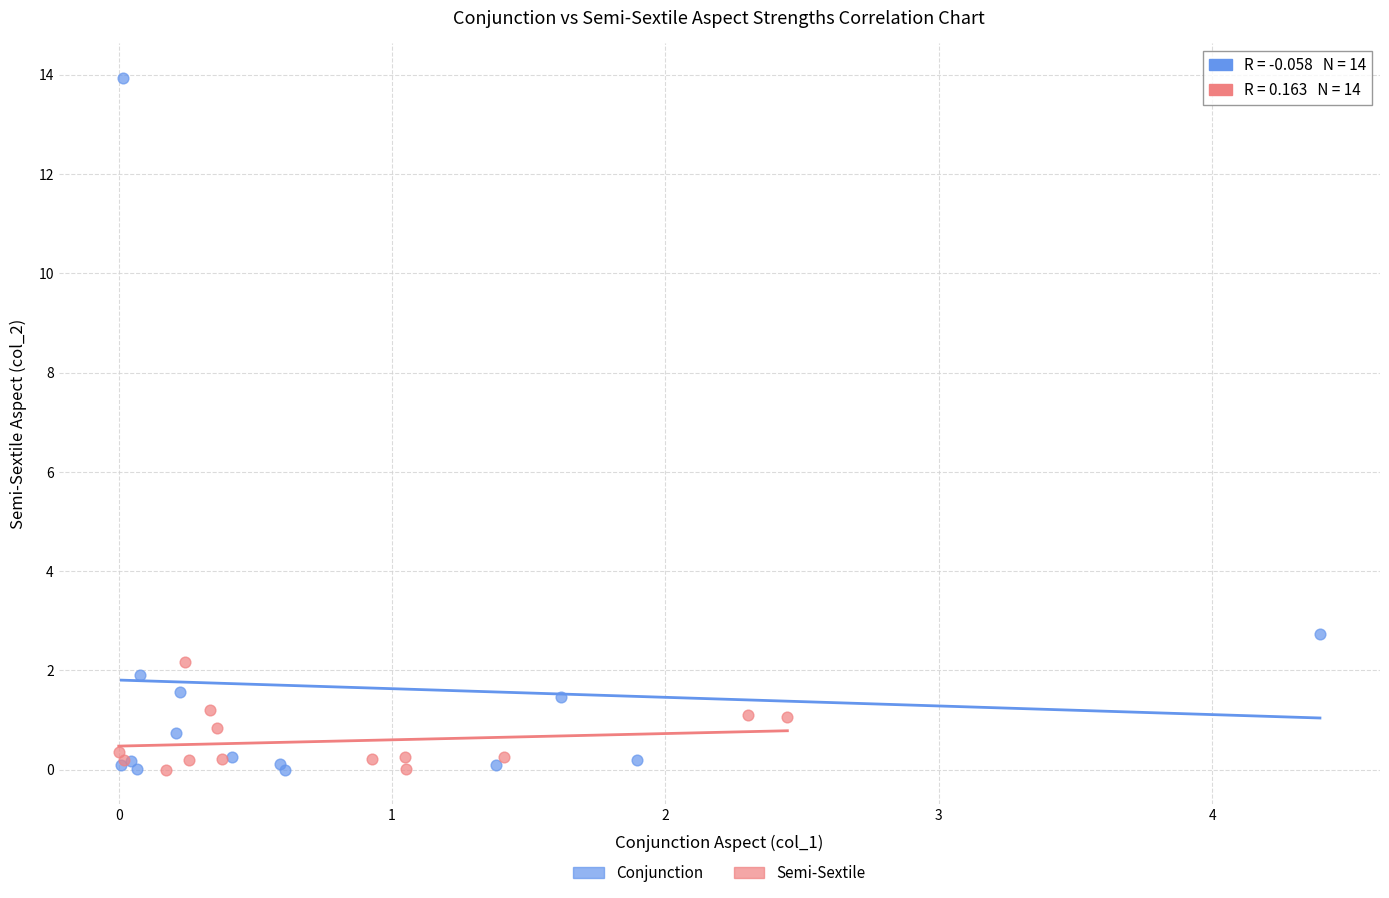

Which series contains the highest Y value?

Conjunction